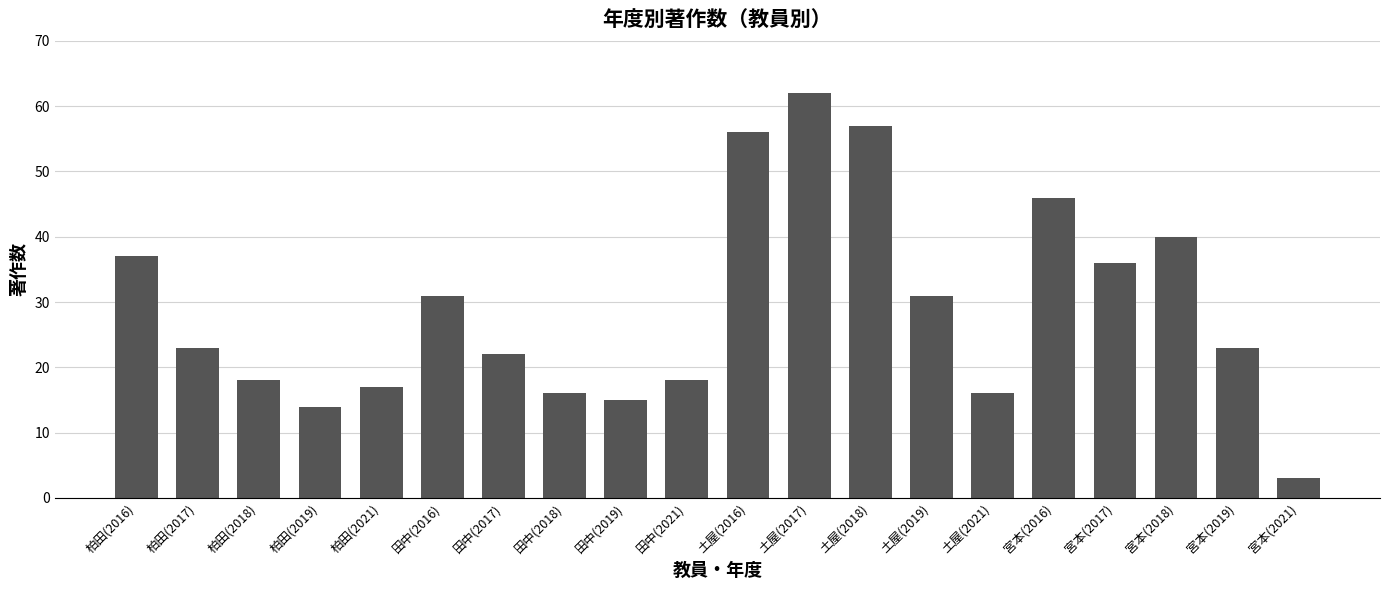

What is the average value?

29